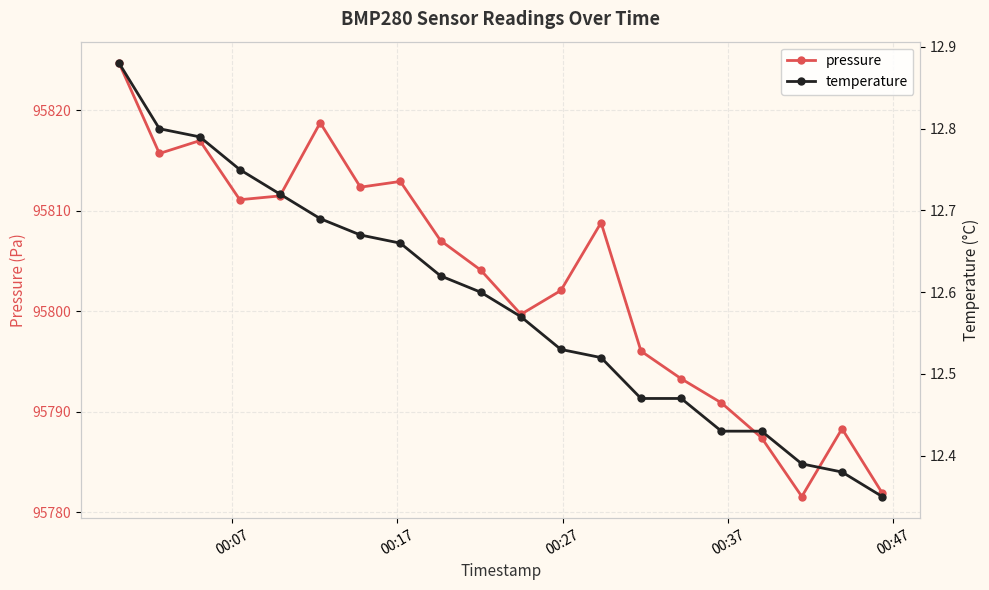

True or false: pressure has more than 2 interior local peaks.

True